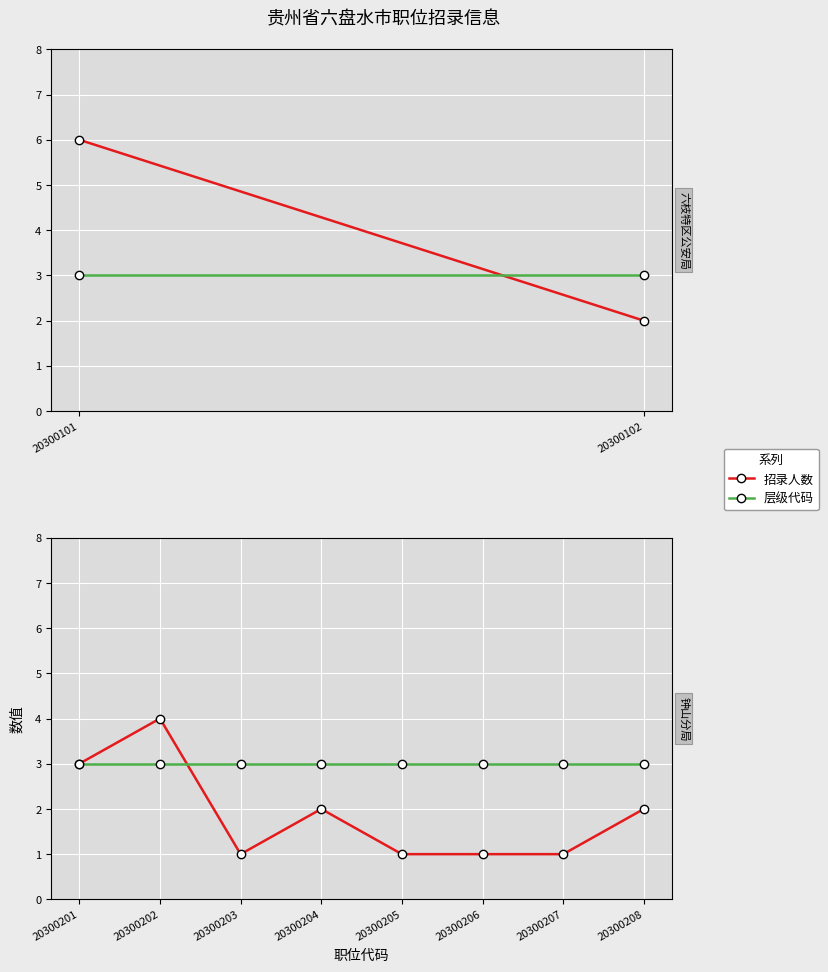

What are all the series names shown in the legend?

招录人数, 层级代码